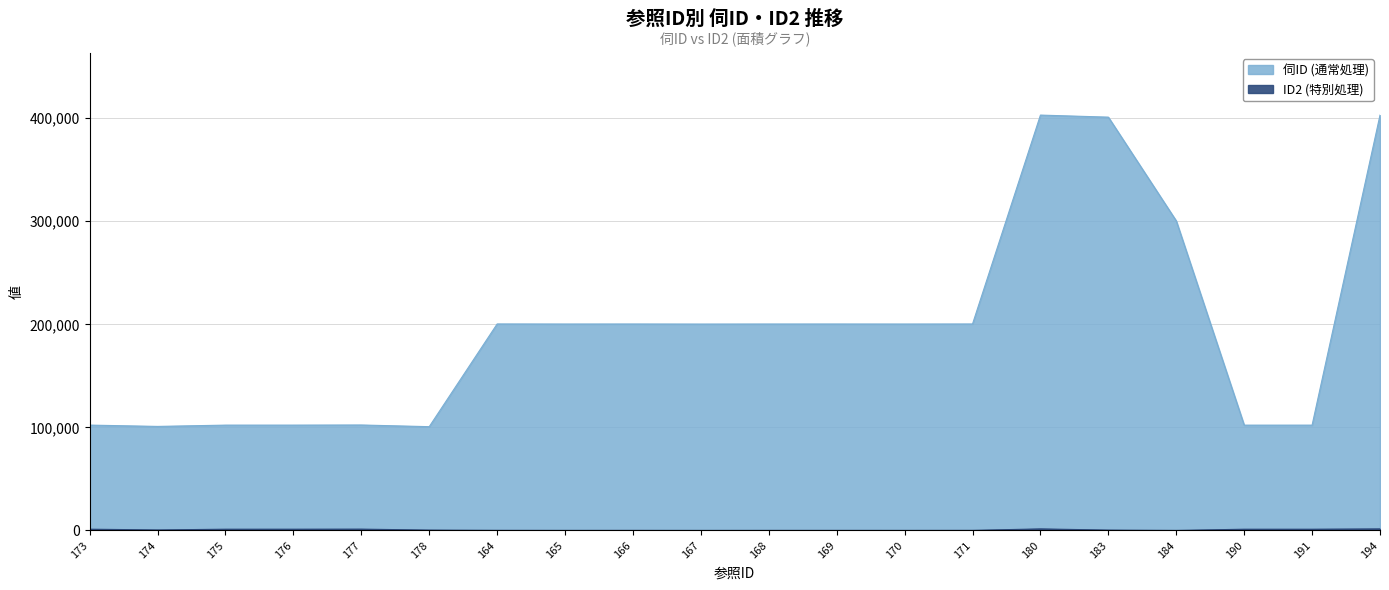

How many data points in ID2 are above 378?

9